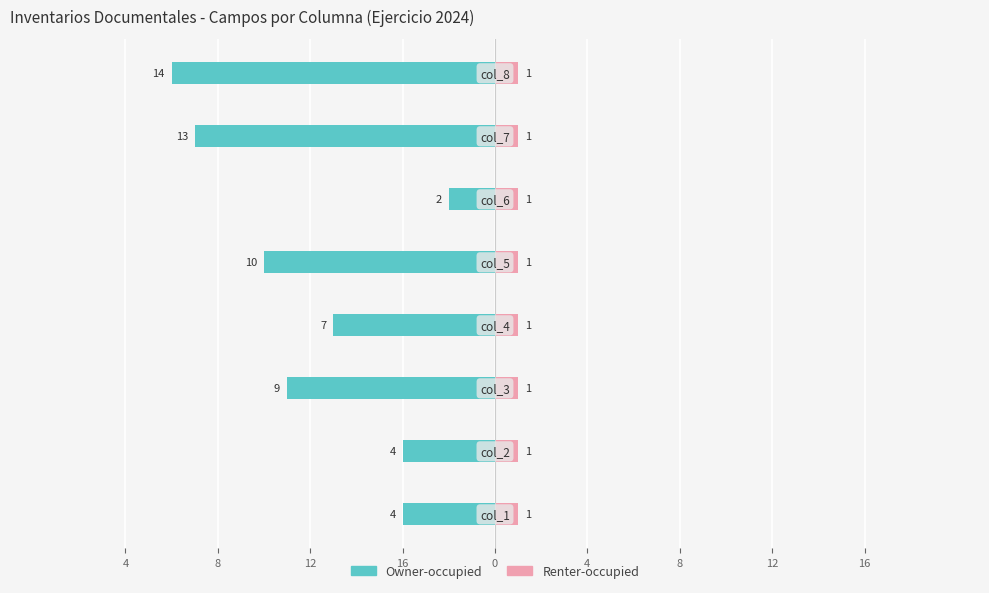

How many groups of bars are there?

8